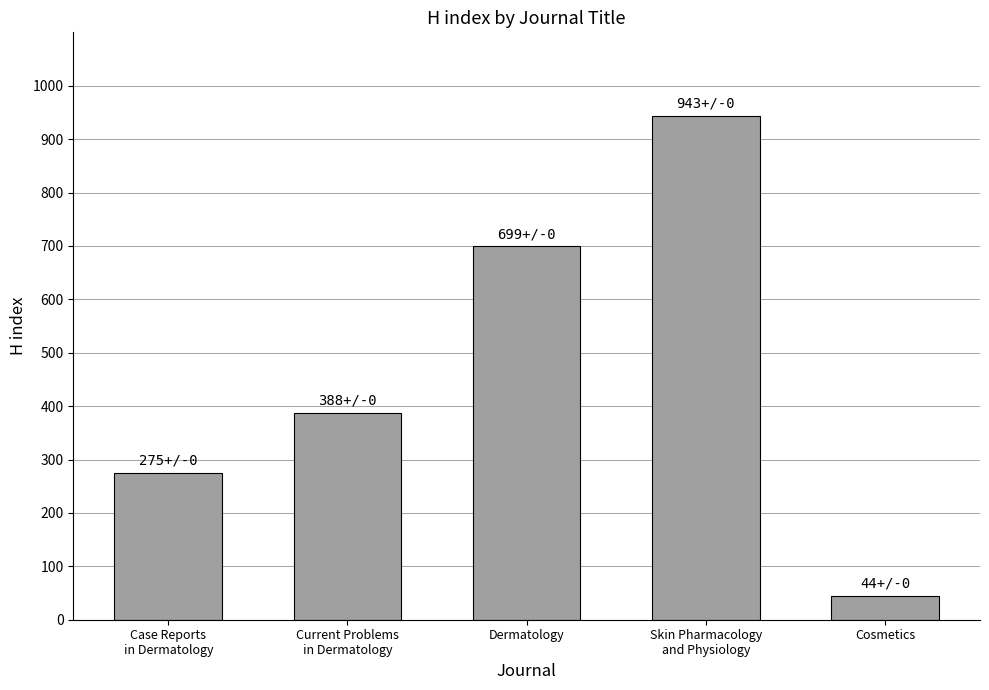

Count the number of data series in this chart.

1